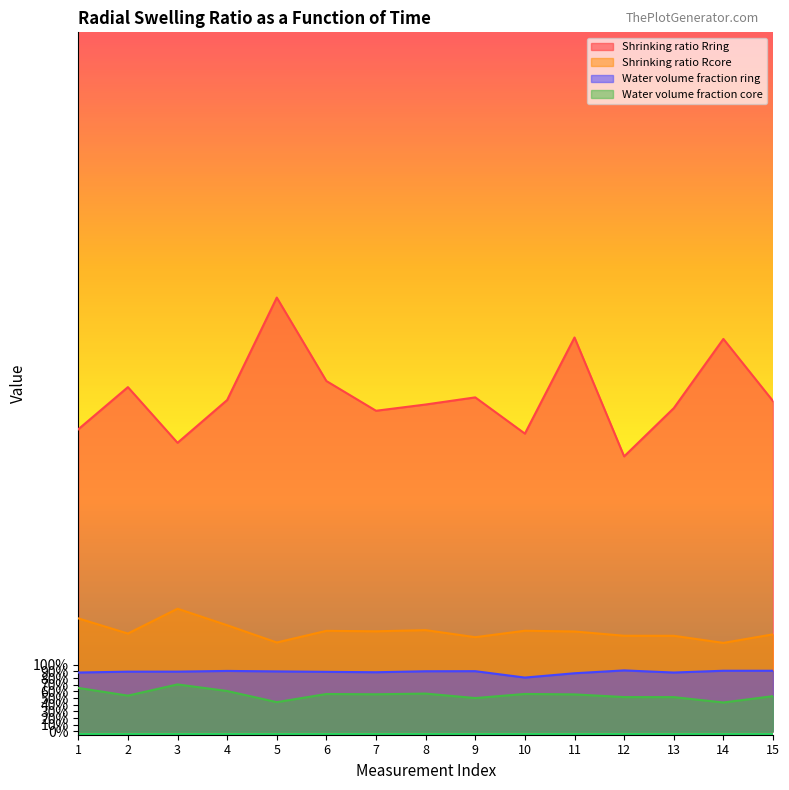

What is the sum of all Water volume fraction core values?

8.2